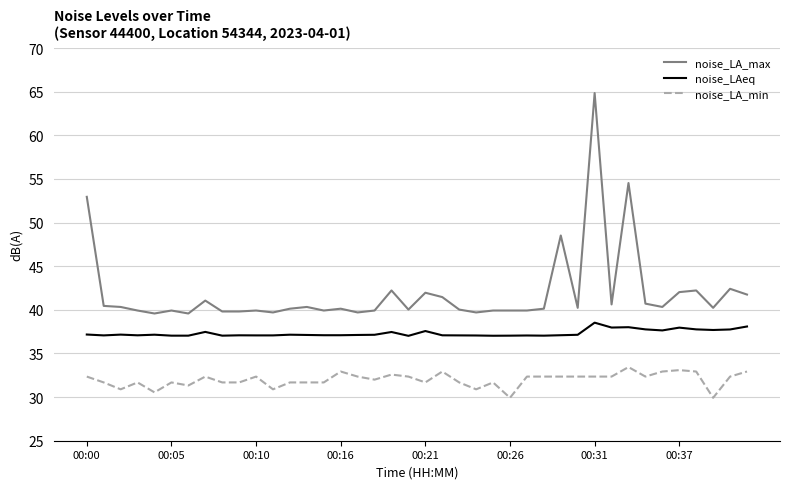

Which series has the widest spread of values?

noise_LA_max